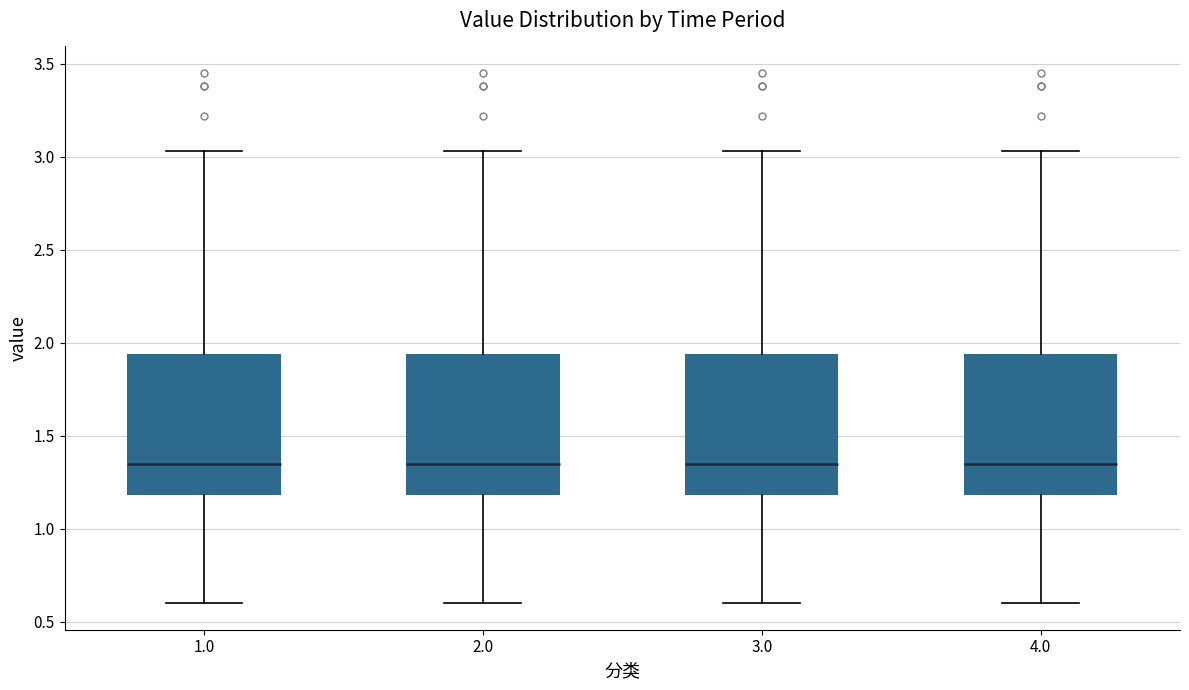

Reading left to right, read every box against the y-axis: the position of its median line, the range the box covers, and the ends of its whiskers. The values are not printed on the chart, so give them approximately, as read against the axis.

1.0: median 1.35, box 1.20 to 1.95, whiskers 0.60 to 3.05
2.0: median 1.35, box 1.20 to 1.95, whiskers 0.60 to 3.05
3.0: median 1.35, box 1.20 to 1.95, whiskers 0.60 to 3.05
4.0: median 1.35, box 1.20 to 1.95, whiskers 0.60 to 3.05